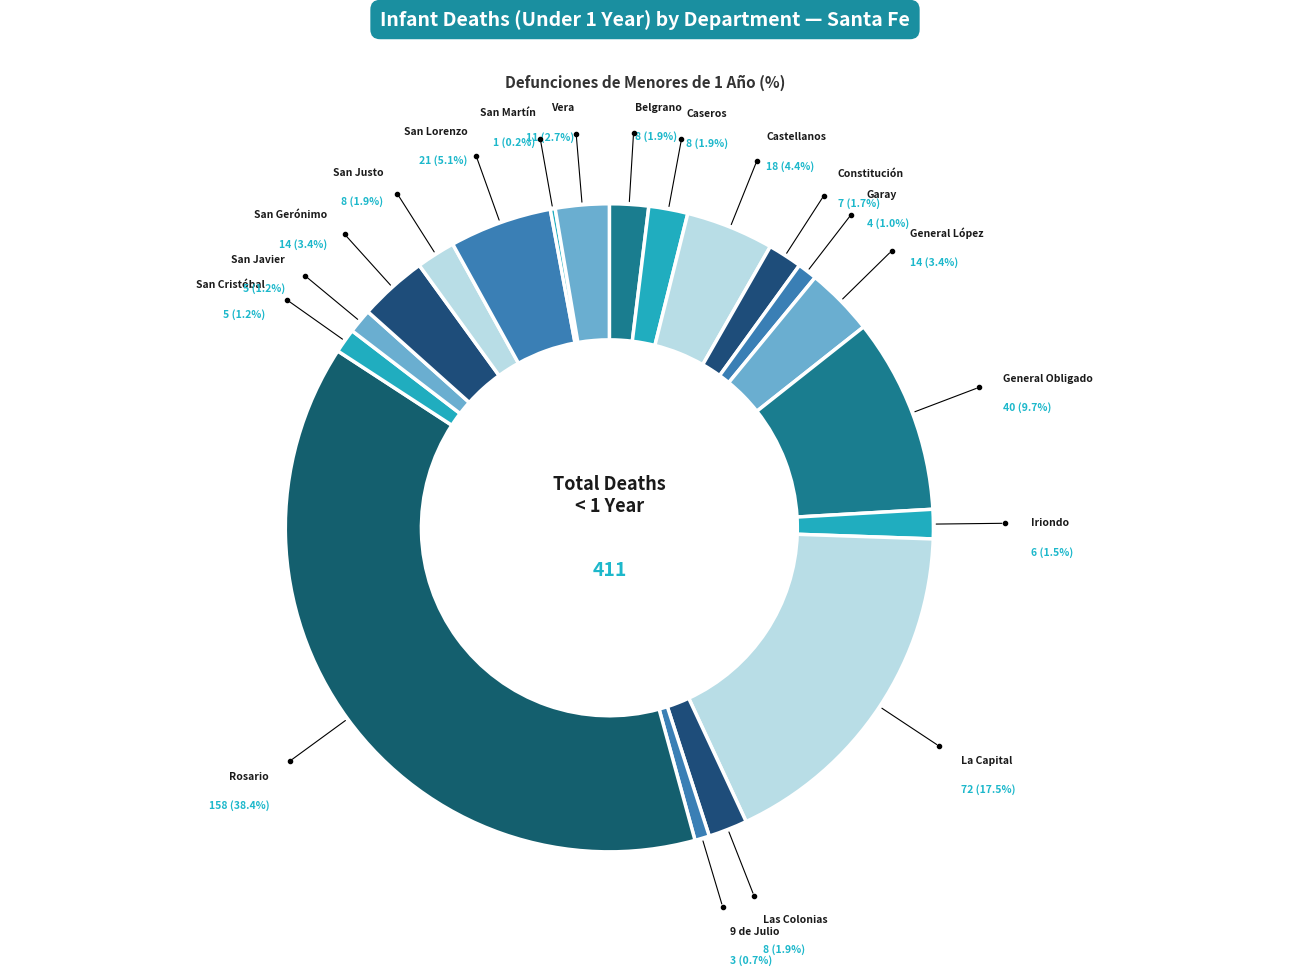

Is Garay the majority of the pie?

No